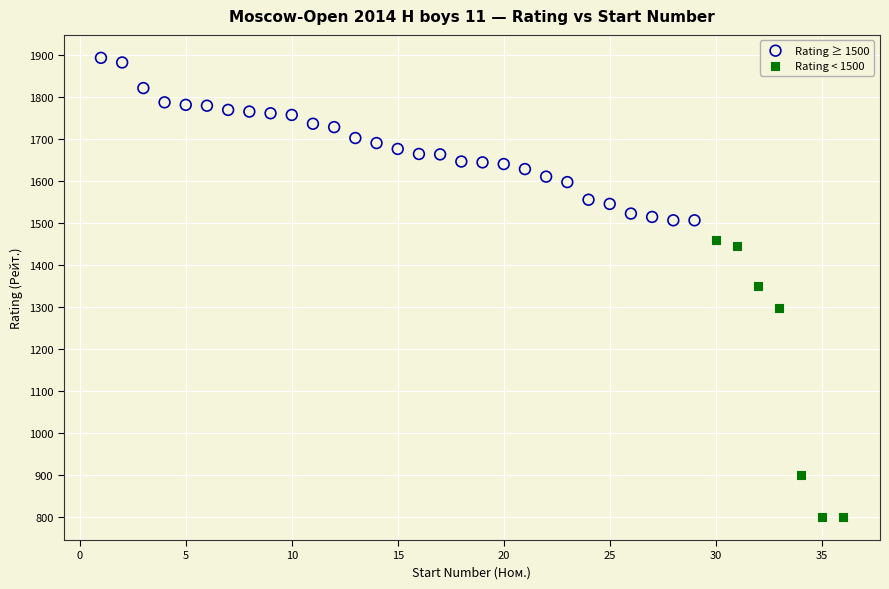

Which series contains the highest Y value?

Rating ≥ 1500